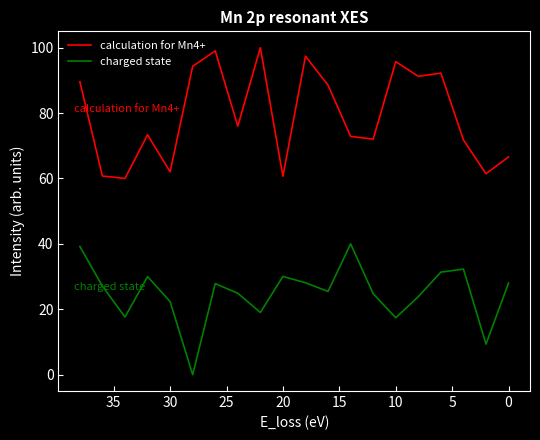

Between 40 and 19, which series saw the biggest shift?

charged state